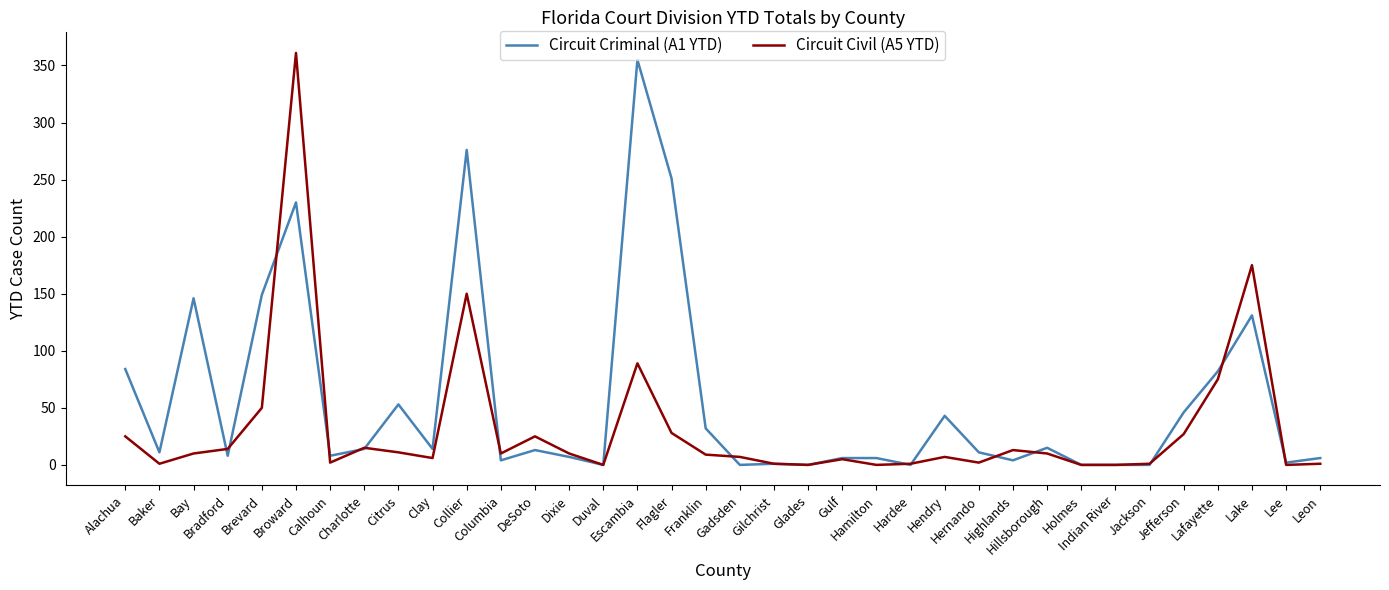

List the series in order of their peak value, lowest first.

Circuit Criminal (A1 YTD), Circuit Civil (A5 YTD)